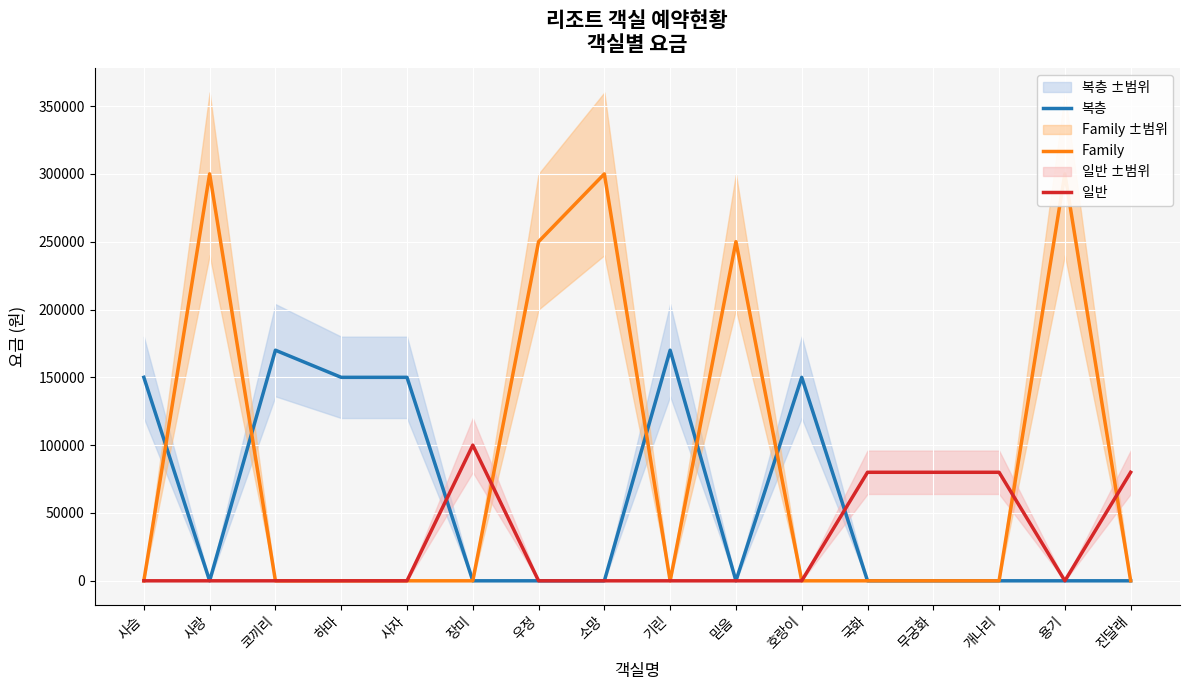

Reading left to right, extract all data points from this chart.

복층: 사슴=150000	사랑=0	코끼리=170000	하마=150000	사자=150000	장미=0	우정=0	소망=0	기린=170000	믿음=0	호랑이=150000	국화=0	무궁화=0	개나리=0	용기=0	진달래=0
Family: 사슴=0	사랑=300000	코끼리=0	하마=0	사자=0	장미=0	우정=250000	소망=300000	기린=0	믿음=250000	호랑이=0	국화=0	무궁화=0	개나리=0	용기=300000	진달래=0
일반: 사슴=0	사랑=0	코끼리=0	하마=0	사자=0	장미=100000	우정=0	소망=0	기린=0	믿음=0	호랑이=0	국화=80000	무궁화=80000	개나리=80000	용기=0	진달래=80000